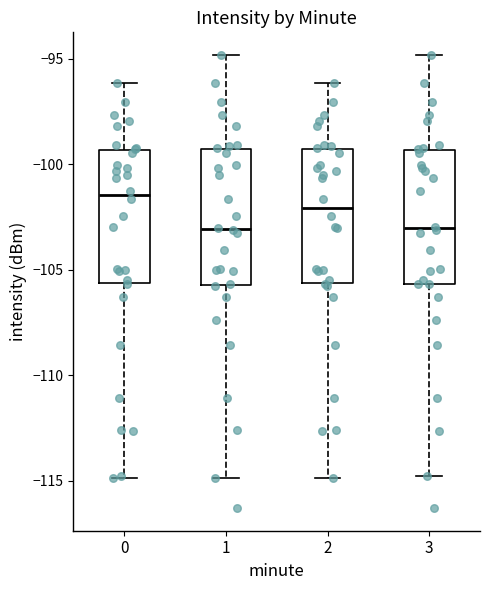

Reading left to right, read every box against the y-axis: the position of its median line, the range the box covers, and the ends of its whiskers. The values are not printed on the chart, so give them approximately, as read against the axis.

0: median -101.5, box -105.5 to -99.5, whiskers -115.0 to -96.0
1: median -103.0, box -105.5 to -99.5, whiskers -115.0 to -95.0
2: median -102.0, box -105.5 to -99.5, whiskers -115.0 to -96.0
3: median -103.0, box -105.5 to -99.5, whiskers -115.0 to -95.0